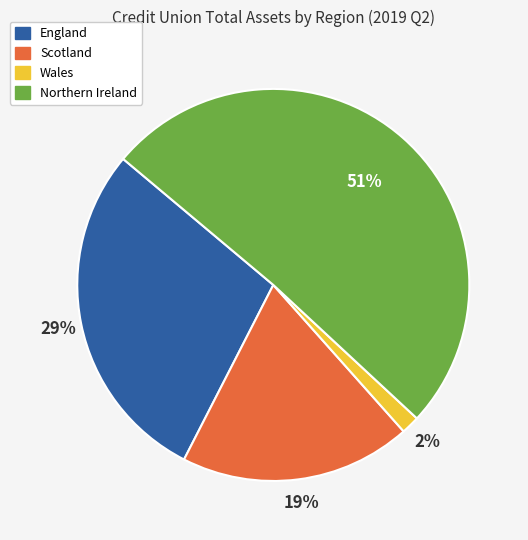

Which category has the biggest portion of the pie?

Northern Ireland